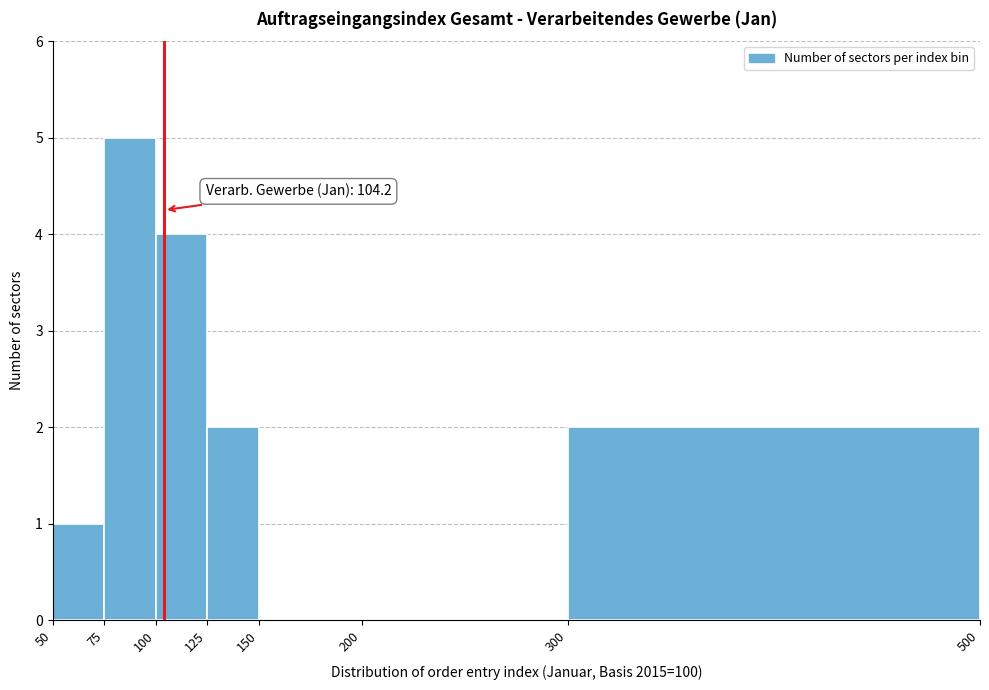

Over which range of the x-axis is the bar tallest?

75 to 100